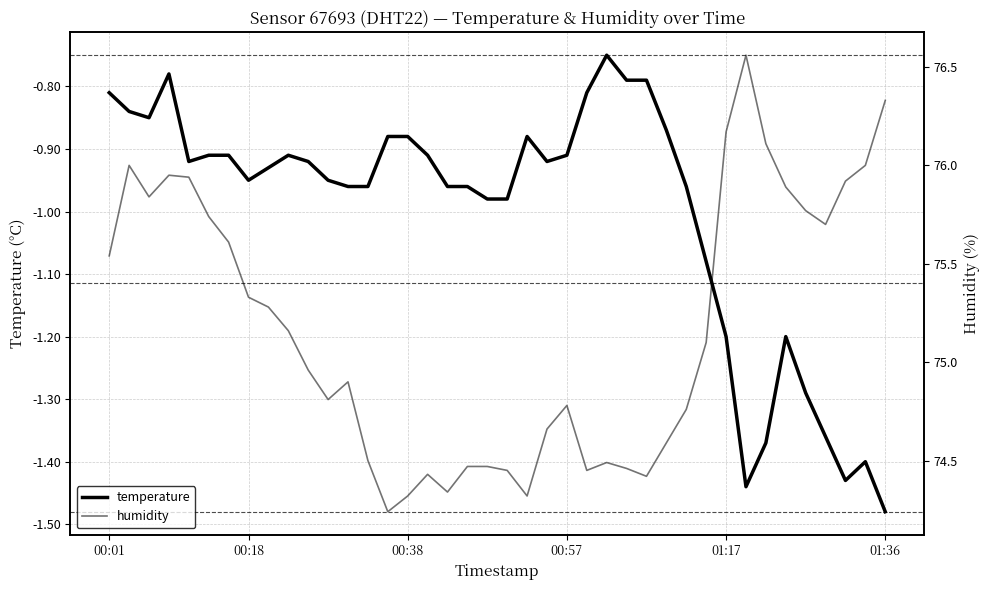

What is the average value of the humidity series?

75.2